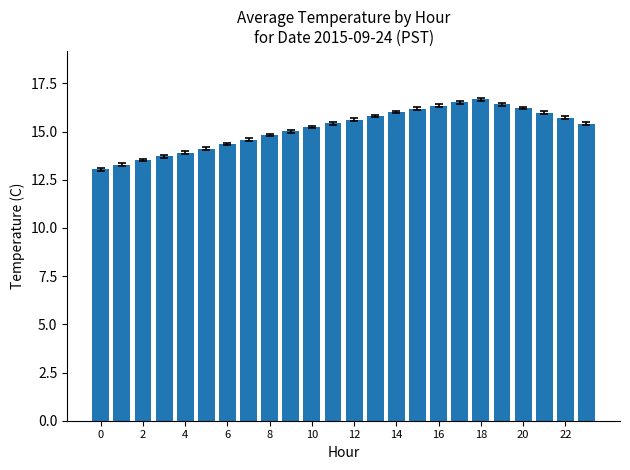

What is the minimum value shown in the chart?

13.0